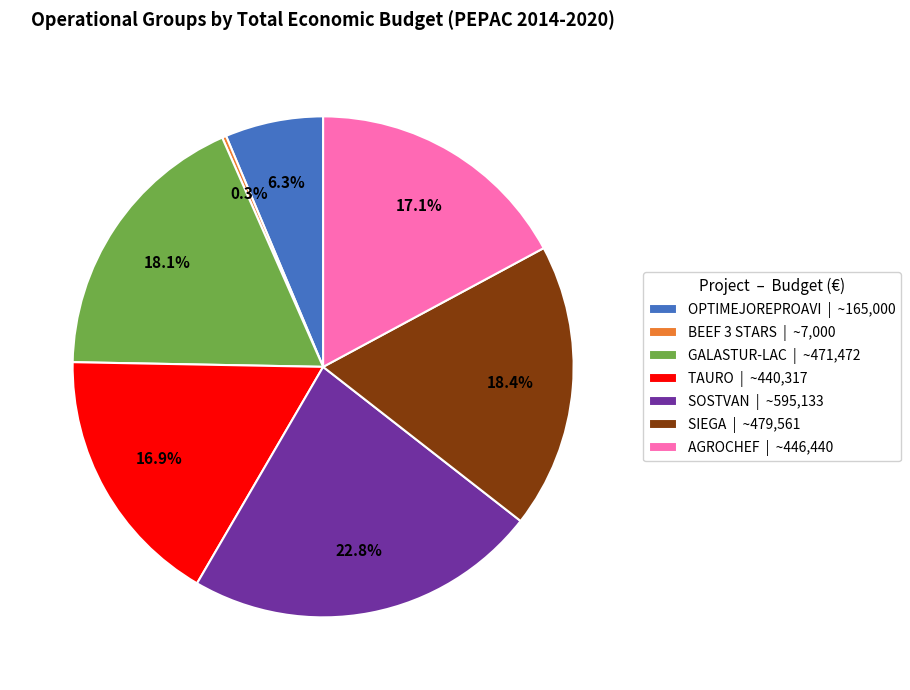

To the nearest percent, what is the average slice percentage?

14%